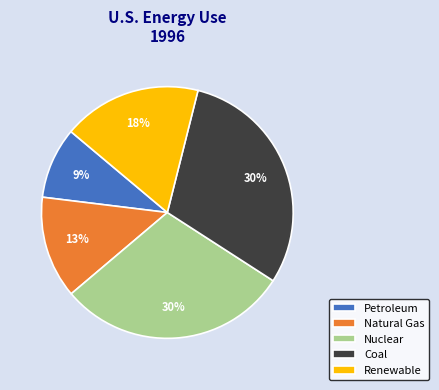

Which slice is the smallest?

Petroleum